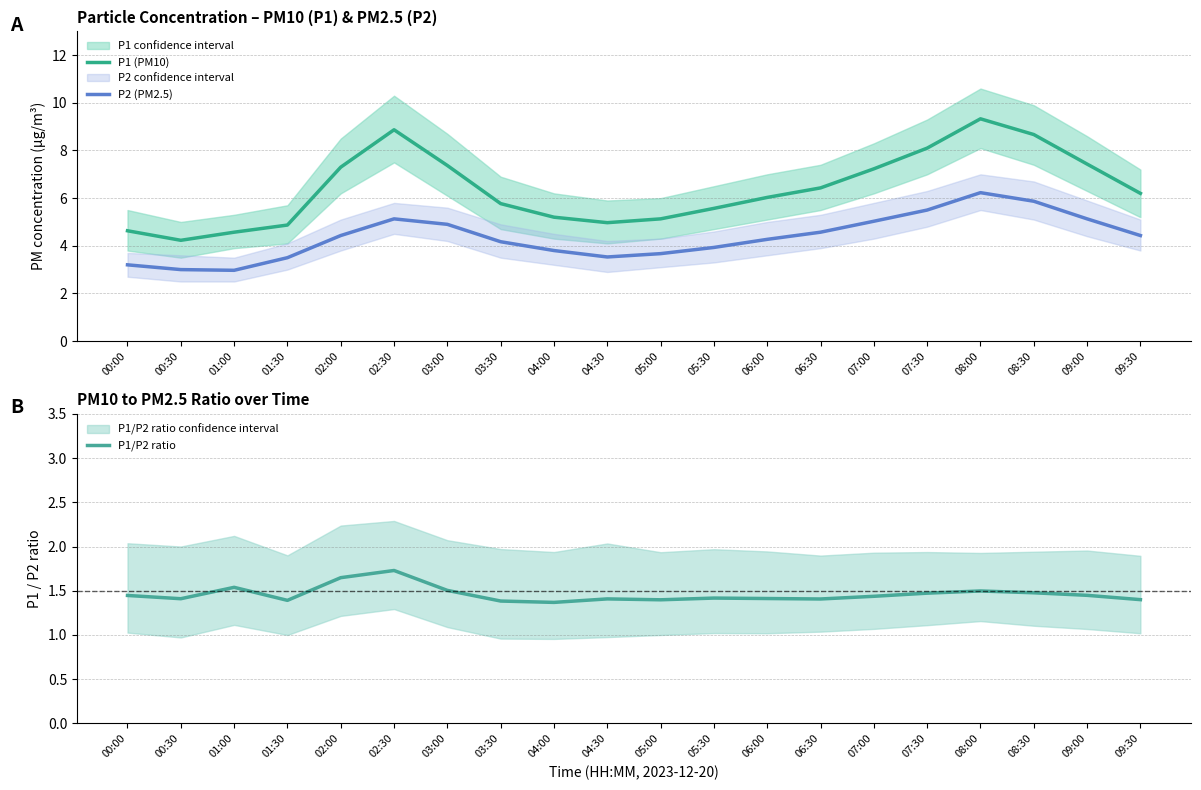

How many interior local peaks does the P1/P2 ratio series have?

5